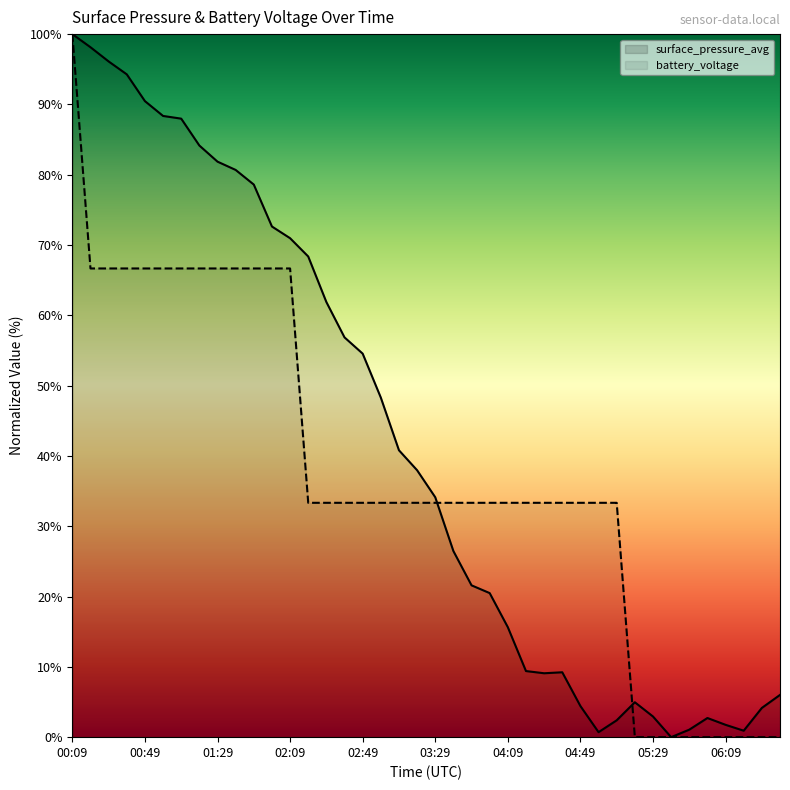

Which series has the largest range (max minus min)?

surface_pressure_avg